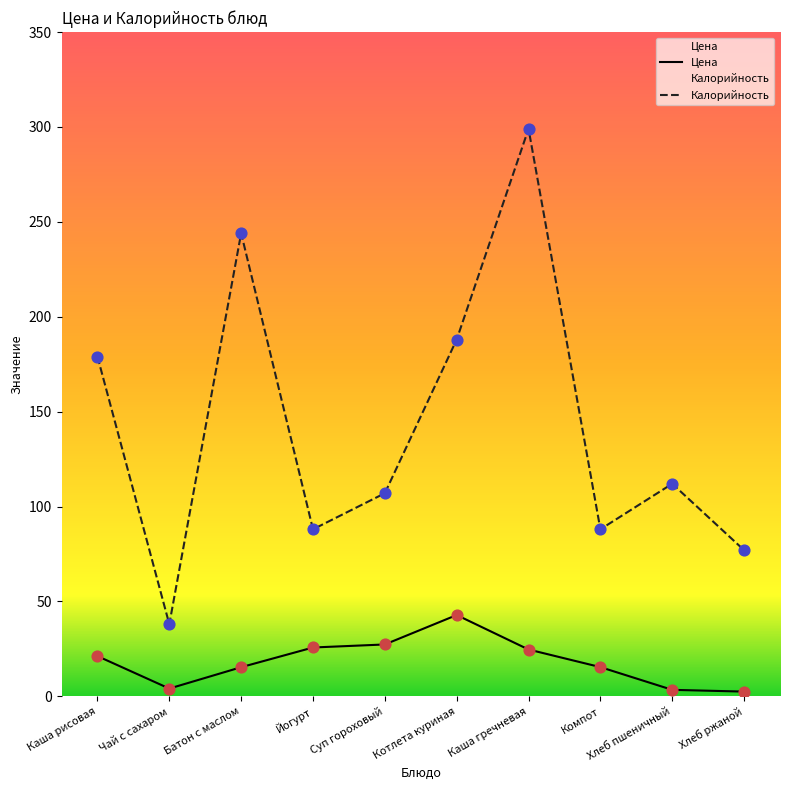

Which series contains the highest Y value?

Калорийность